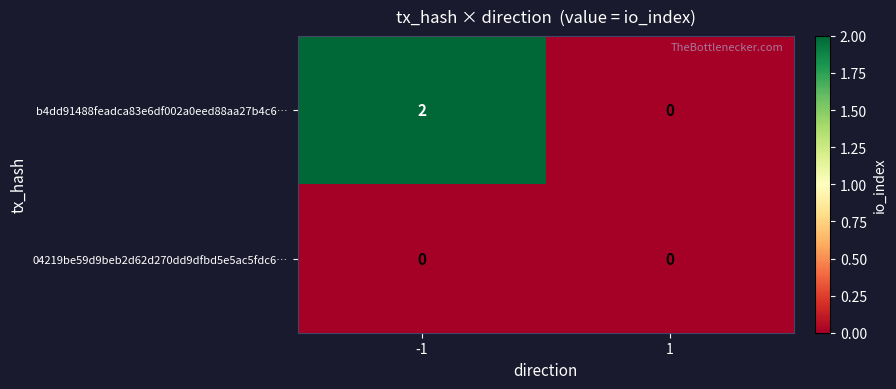

Rank the series at -1 from lowest to highest value.

04219be59d9beb2d62d270dd9dfbd5e5ac5fdc6…, b4dd91488feadca83e6df002a0eed88aa27b4c6…